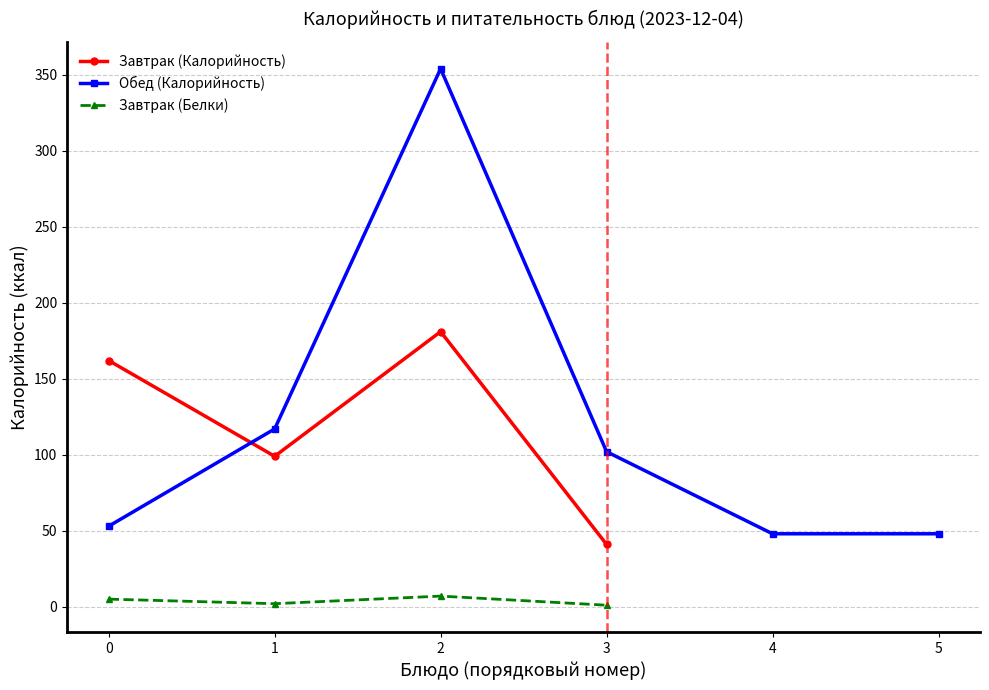

Is it true that Завтрак (Белки) equals 5 at 0?

True